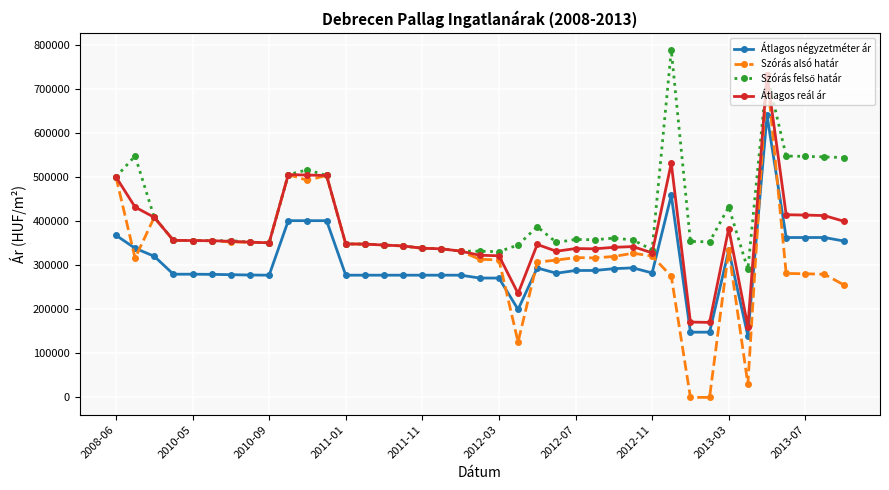

What is the lowest value of the Átlagos négyzetméter ár series?

140064